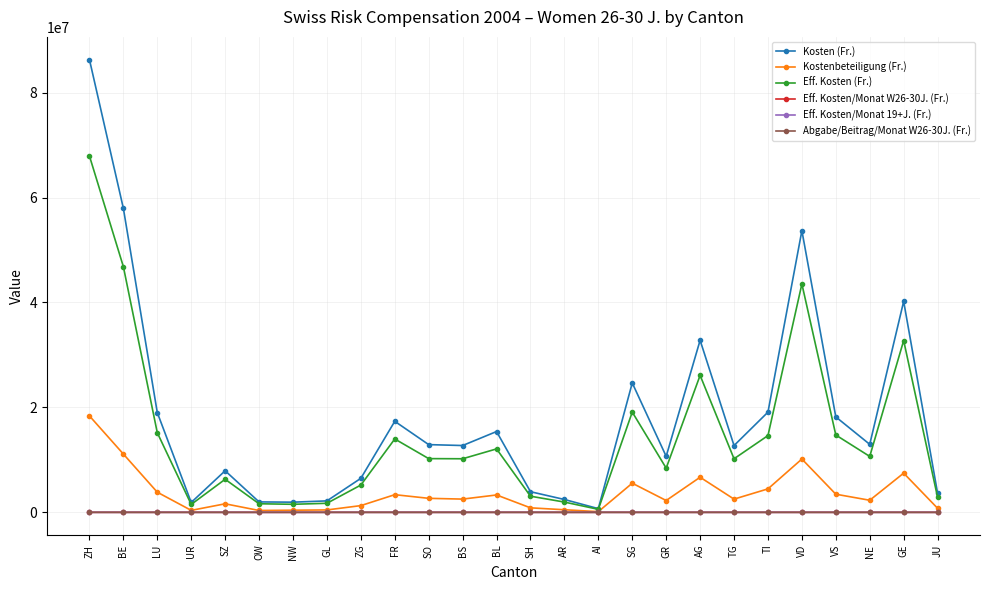

What is the sum of the Kosten (Fr.) values at NE and VS?

31151809.0